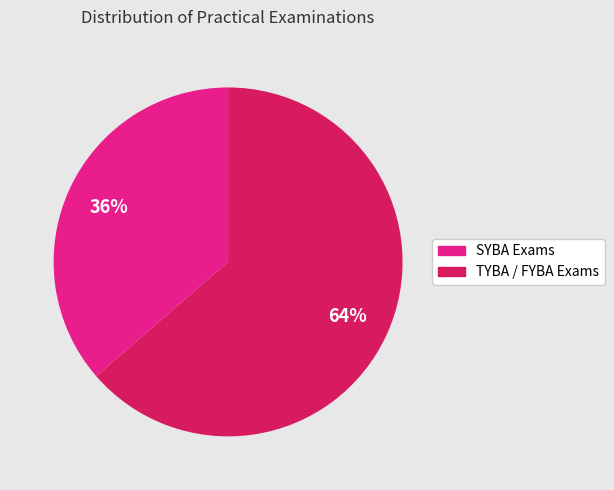

To the nearest percent, what is the average slice percentage?

50%